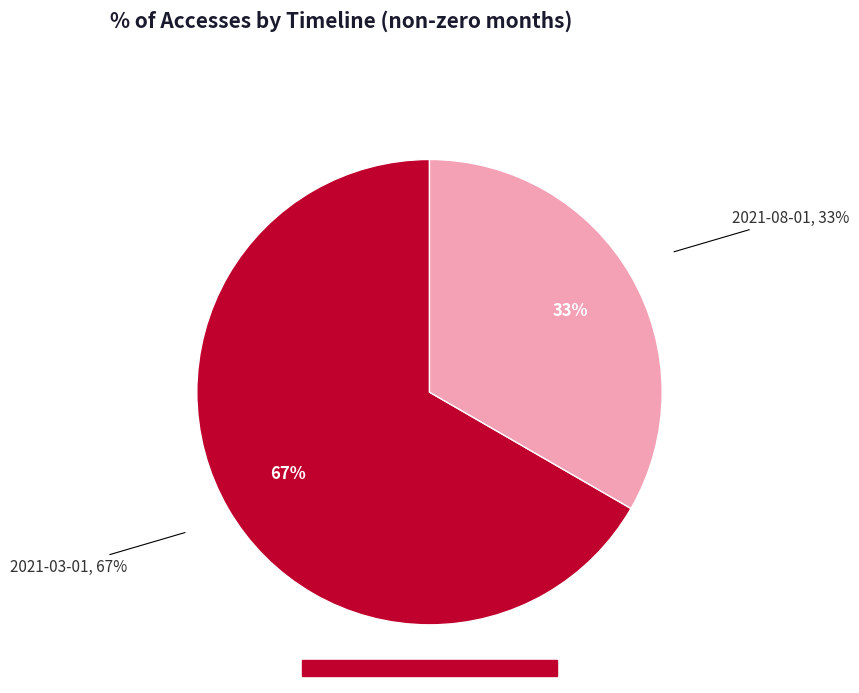

What percentage is the 2021-08-01 slice, to the nearest percent?

33%